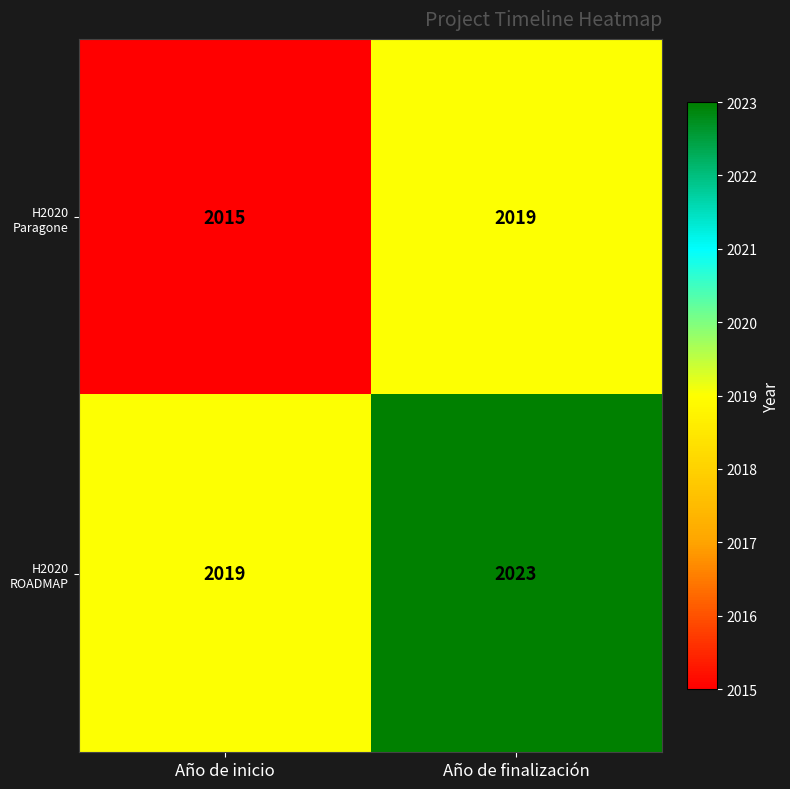

Rank the series by their average value, from highest to lowest.

H2020 ROADMAP, H2020 Paragone